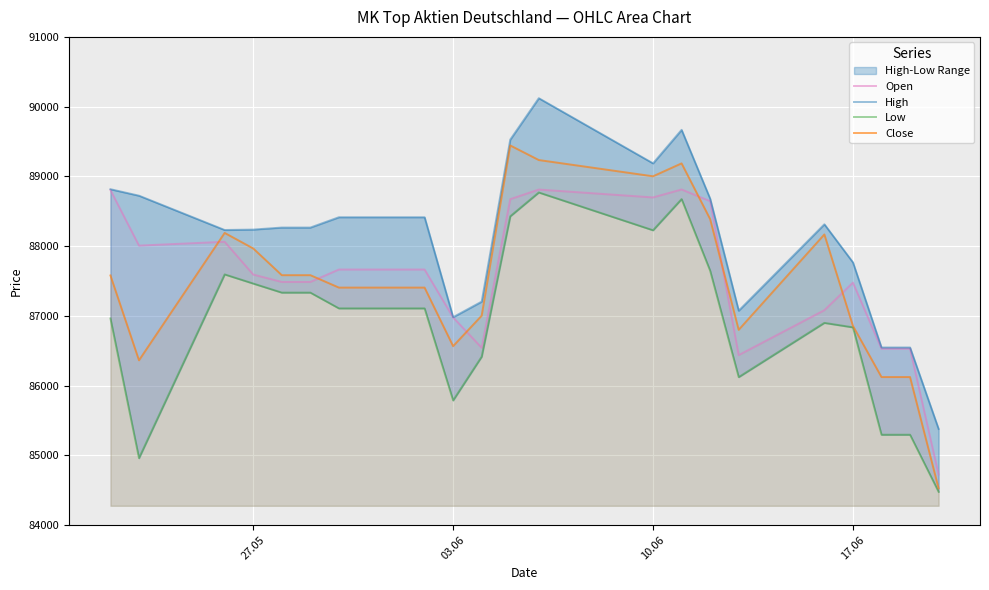

What is the lowest value of the Close series?

84526